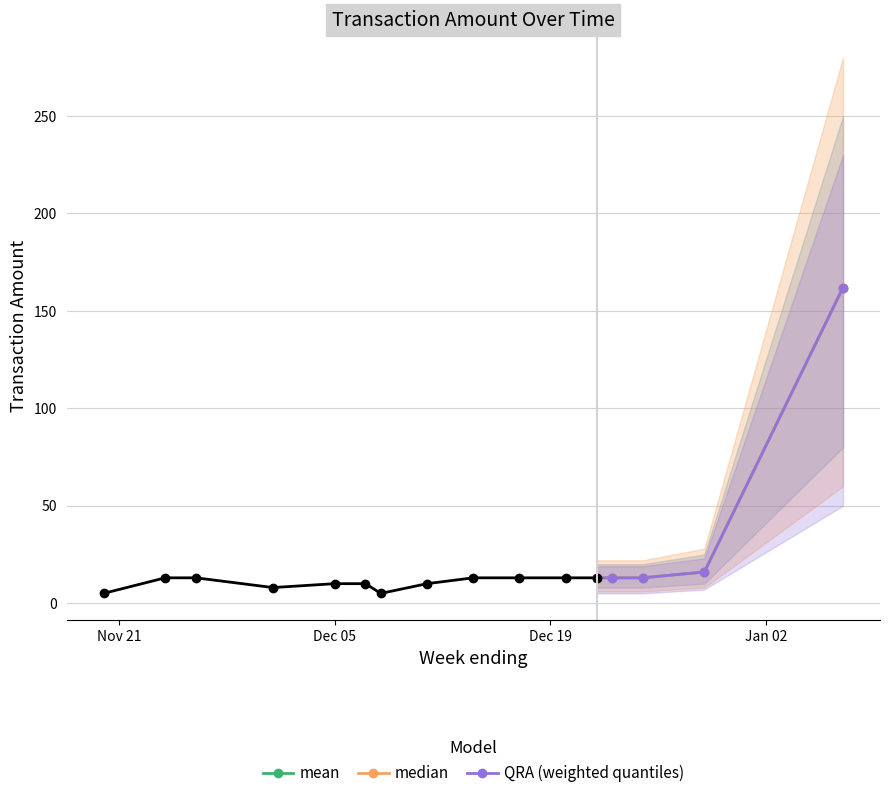

Which series has the largest total across all categories?

mean